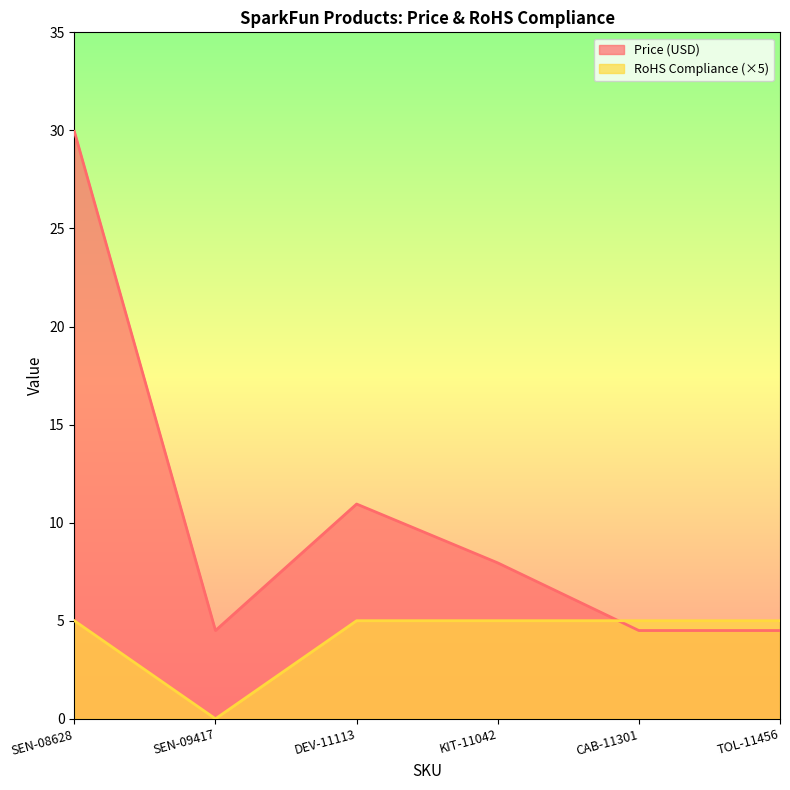

Reading left to right, extract all data points from this chart.

Price (USD): 29.9	4.5	10.9	8.0	4.5	4.5
RoHS Compliance: 5.0	0.0	5.0	5.0	5.0	5.0